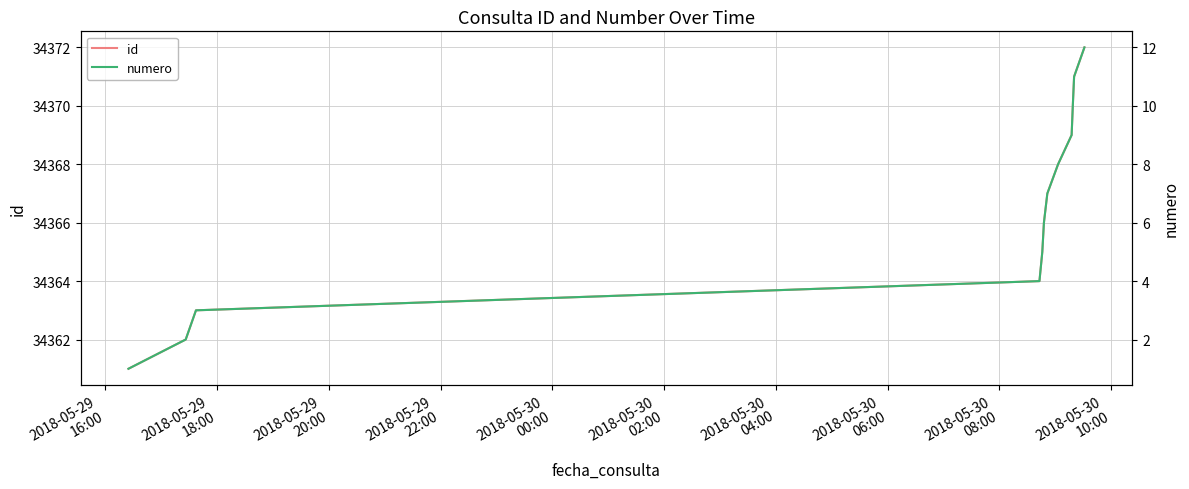

What is the maximum value for id?

34372